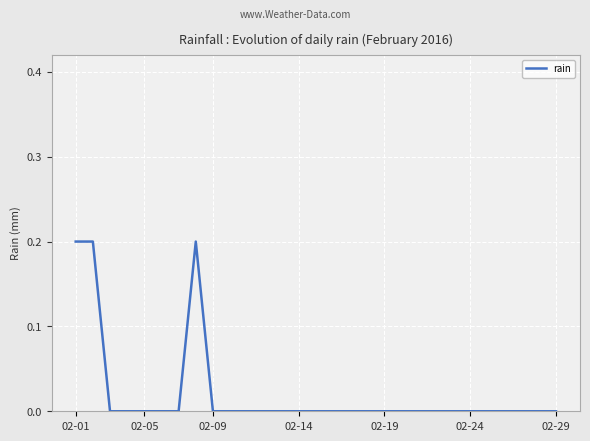

How many lines are shown in the chart?

1